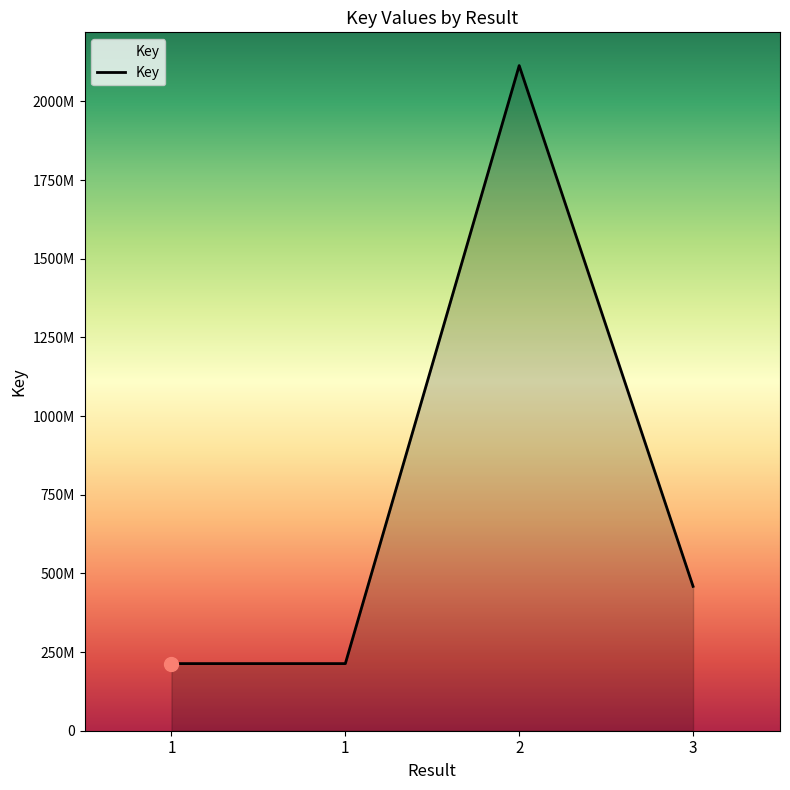

Does the chart display data point markers on the line(s)?

No